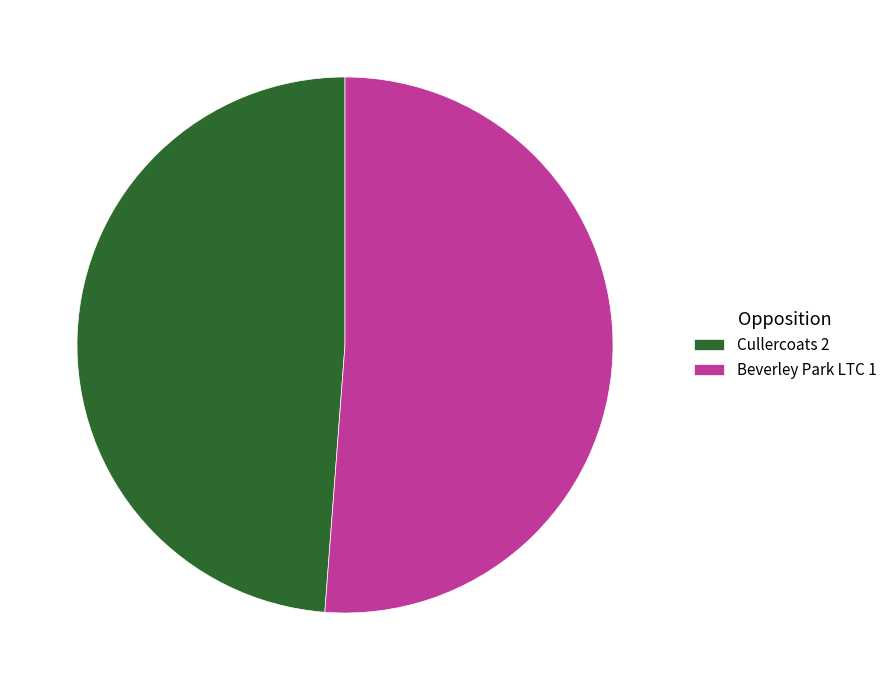

What is the majority slice?

Beverley Park LTC 1